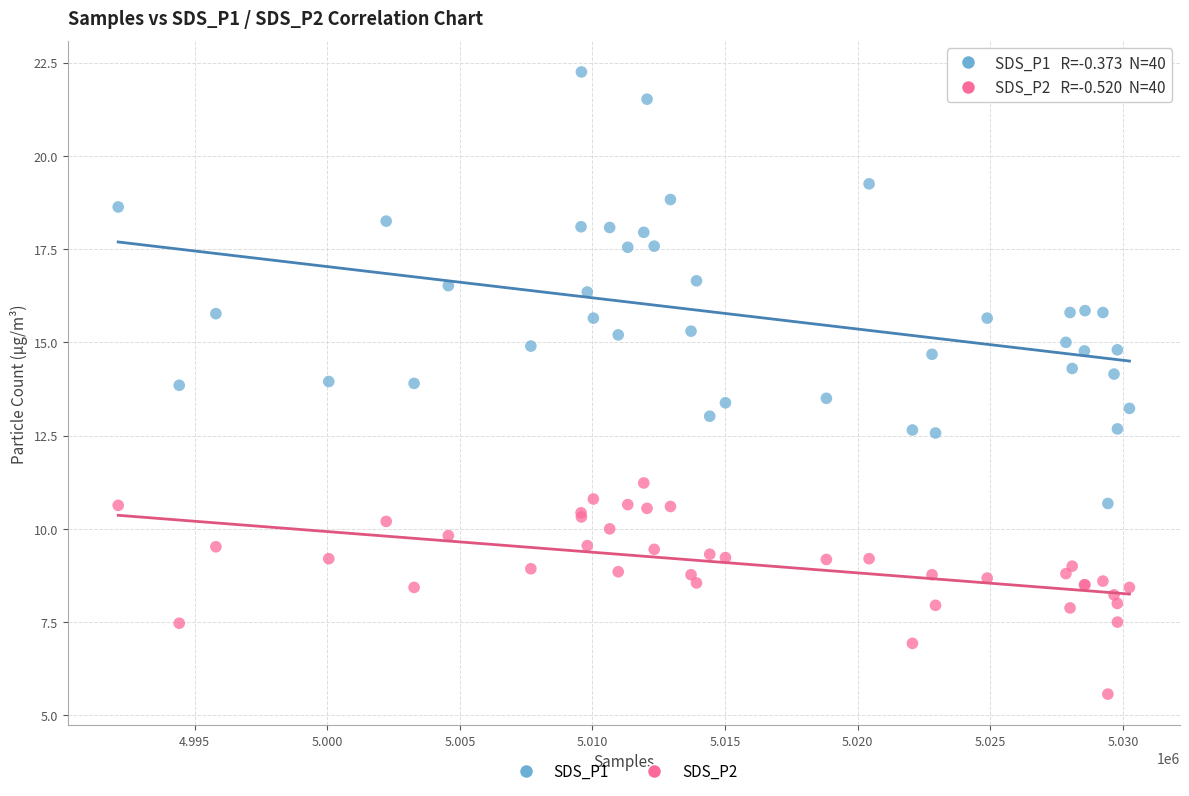

Which series has the largest Y range (max minus min)?

SDS_P1